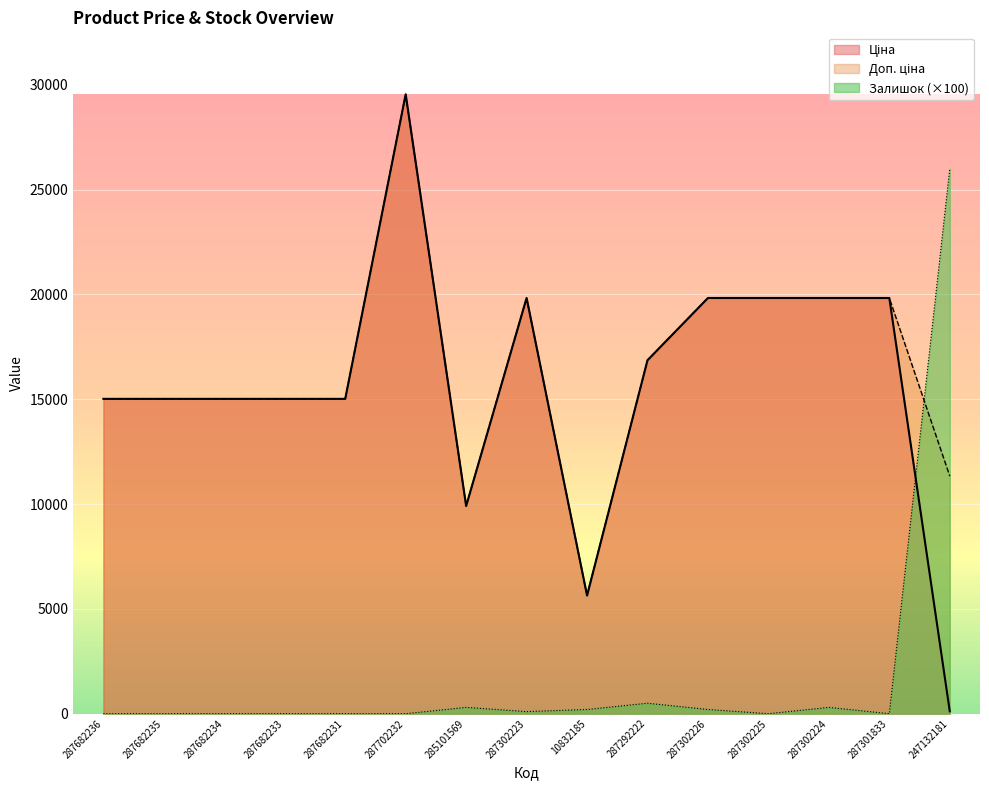

What is the greatest value displayed?

29548.9